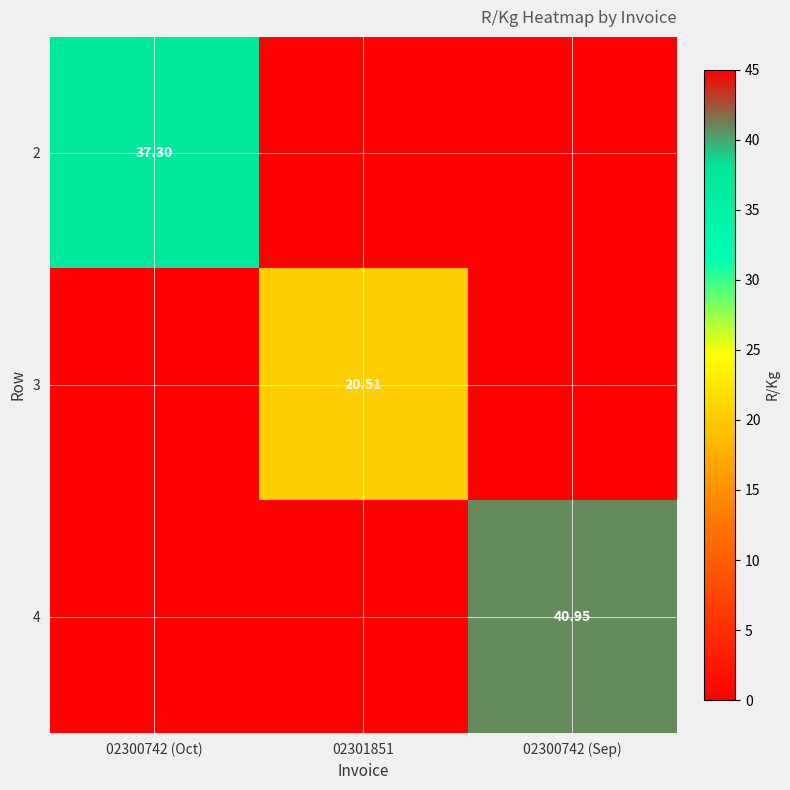

List the series in order of their peak value, highest first.

4, 2, 3